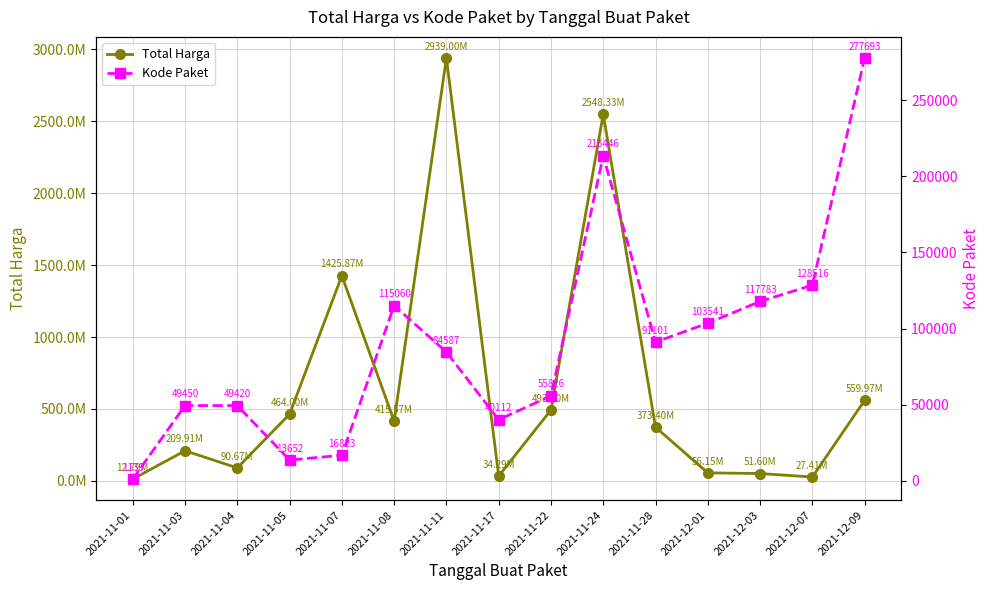

Reading right to left, transcribe all the data shown in this chart.

Total Harga: 559971000	27412000	51601000	56152800	373404000	2548327200	493000000	34292000	2939001240	415566800	1425867900	464002100	90674075	209911270	12787500
Kode Paket: 277693	128516	117783	103541	91101	213446	55826	40112	84587	115060	16823	13652	49420	49450	1139